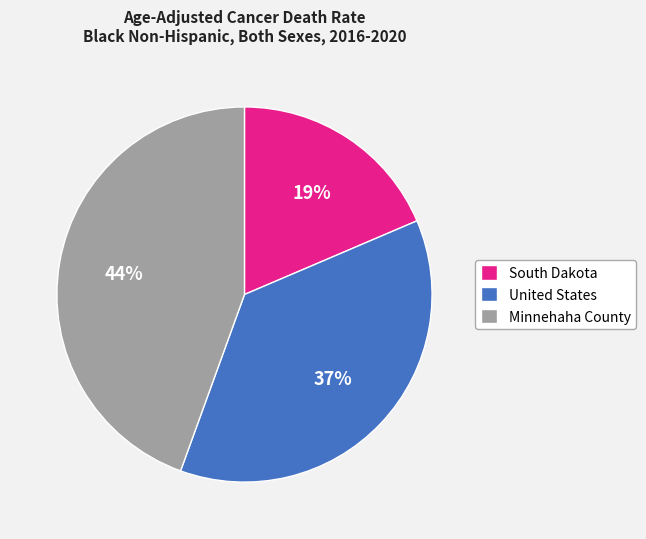

How many slices are in this pie chart?

3